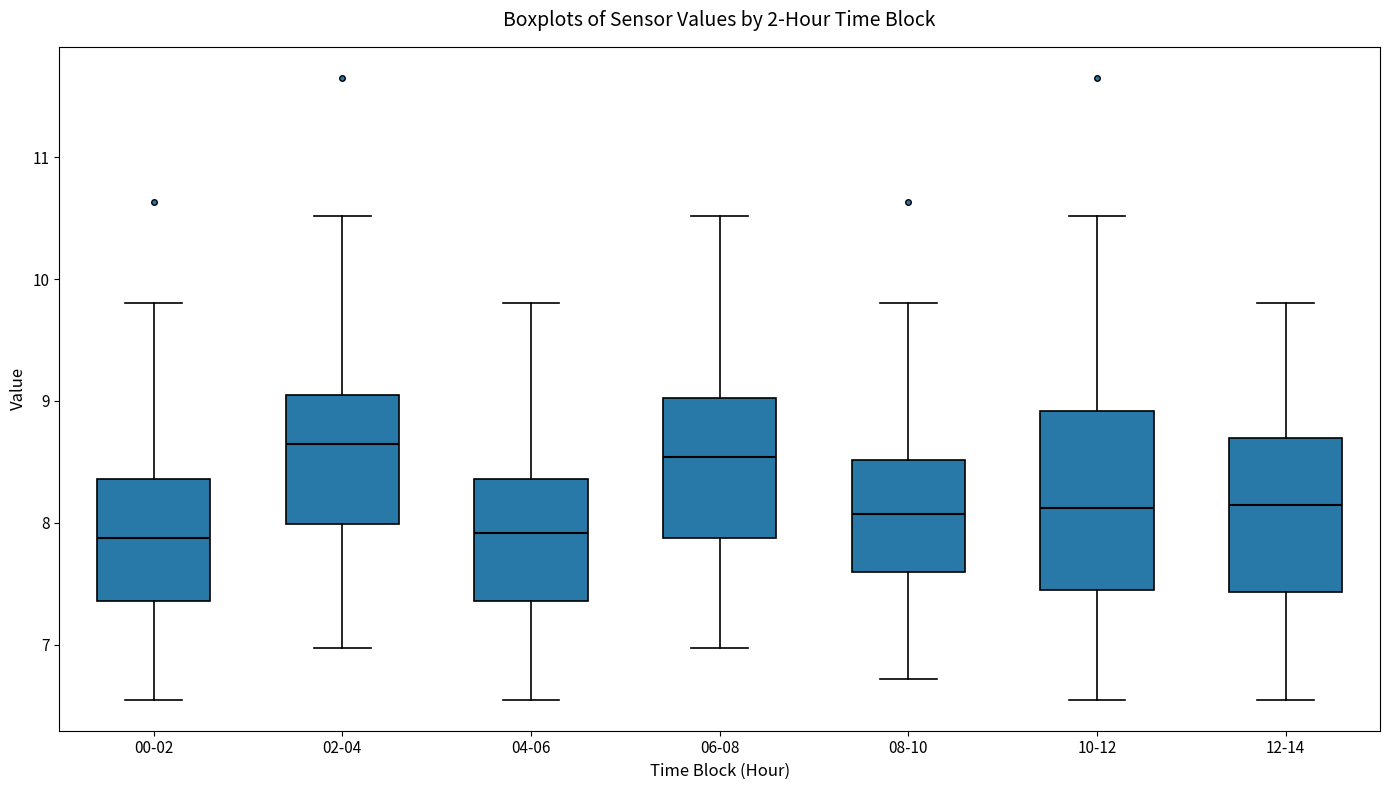

Where is the lower edge of the box for 06-08 on the y-axis? The values are not printed on the chart, so give them approximately, as read against the axis.

7.9